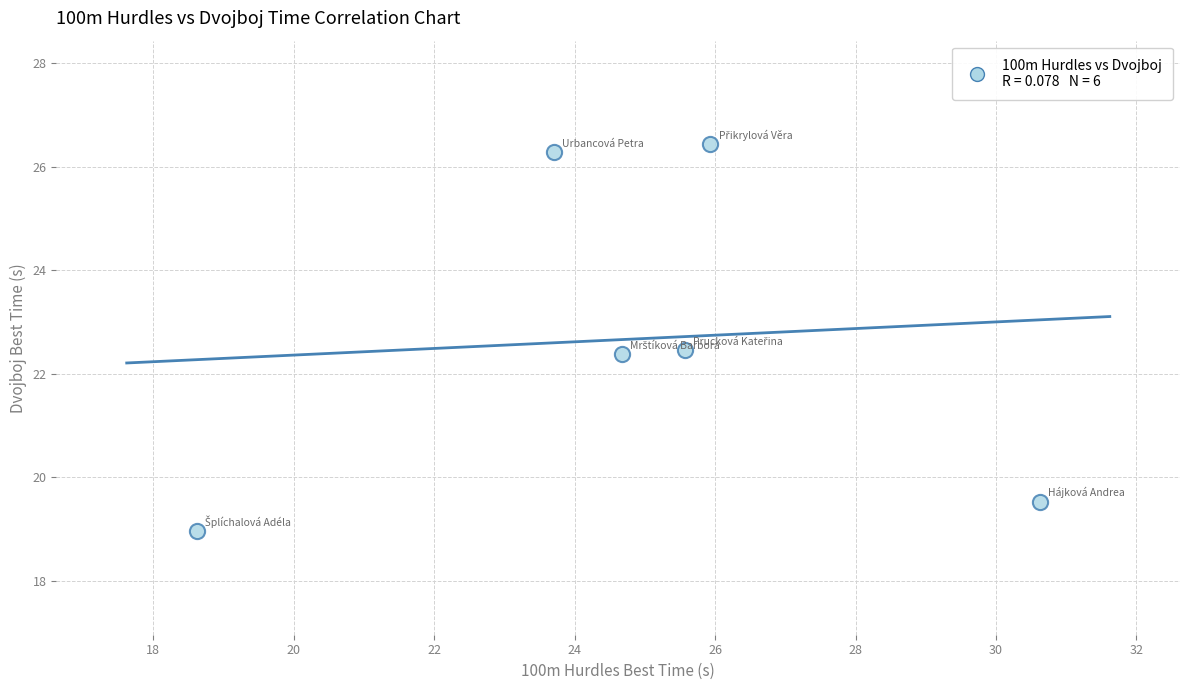

What is the range of Y values (max minus min)?

7.5